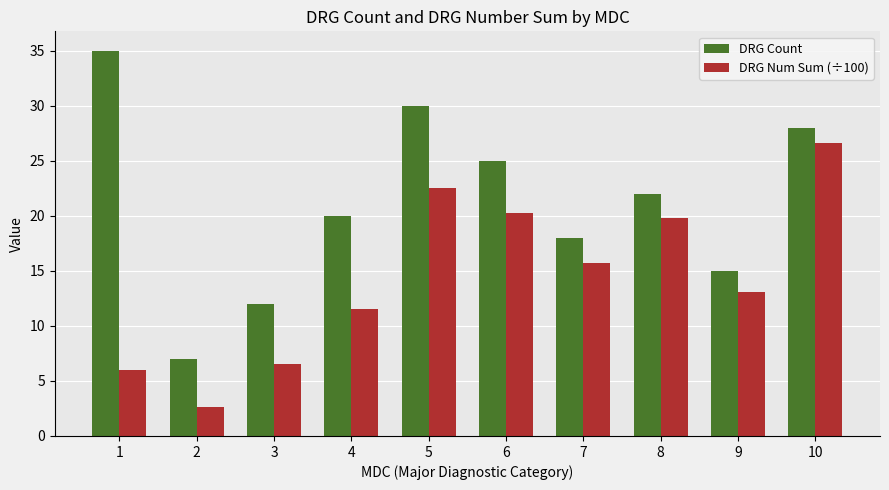

List the labels in order of DRG Count value, largest first.

1, 5, 10, 6, 8, 4, 7, 9, 3, 2